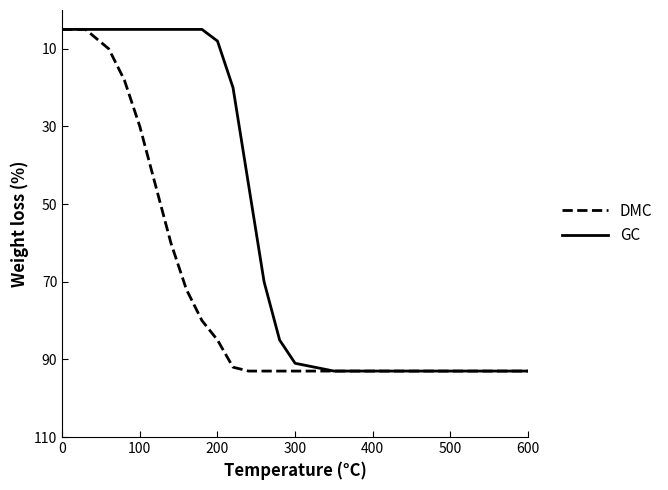

Which series has the largest total across all categories?

DMC